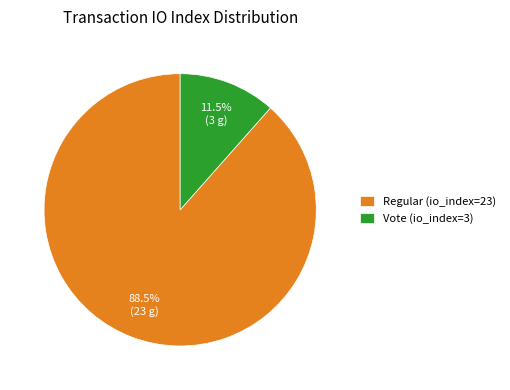

What portion of the pie excludes Vote (io_index=3)?

88.5%